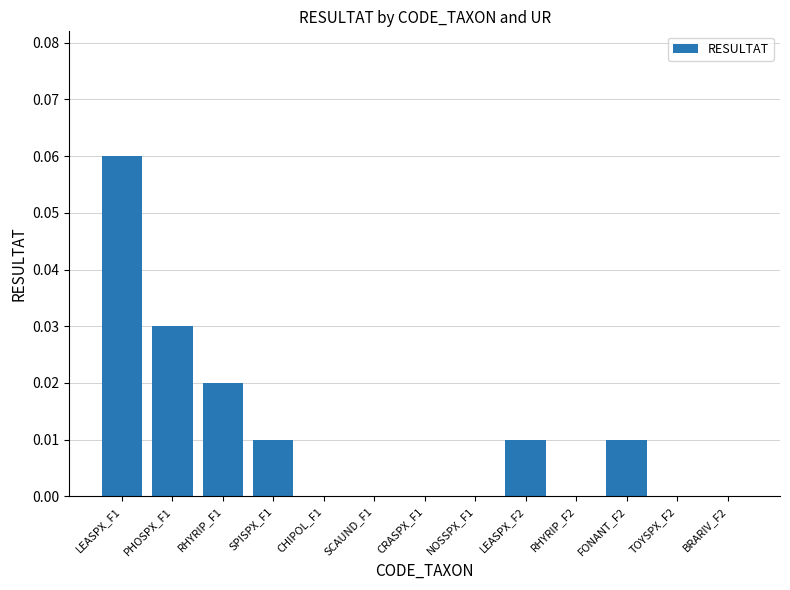

True or false: the data shows 0.0 at FONANT_F2.

True